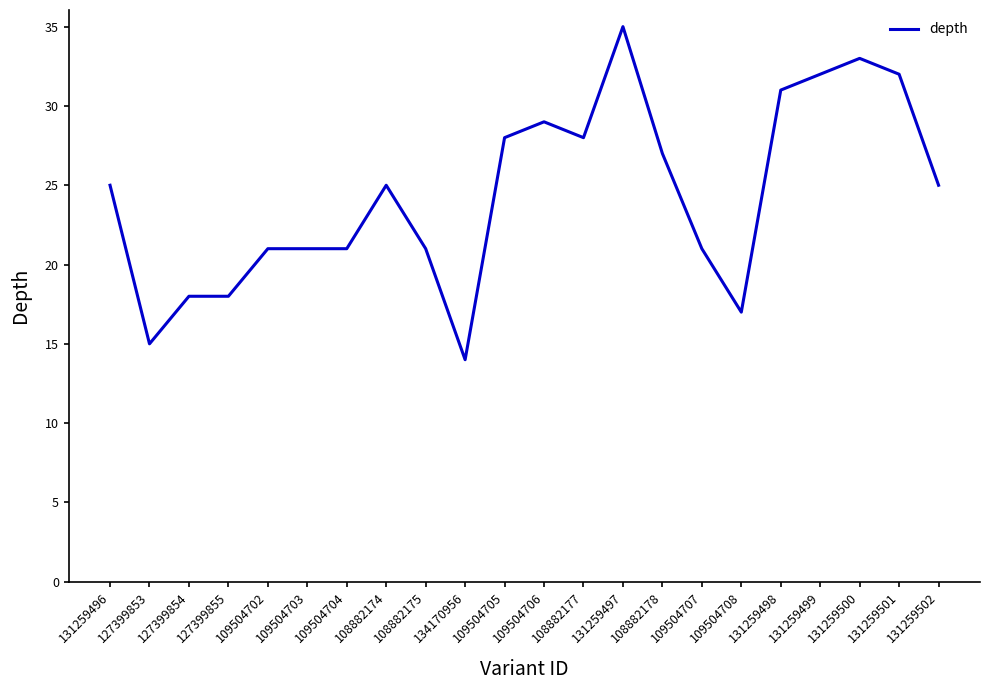

Reading left to right, transcribe all the data shown in this chart.

25	15	18	18	21	21	21	25	21	14	28	29	28	35	27	21	17	31	32	33	32	25